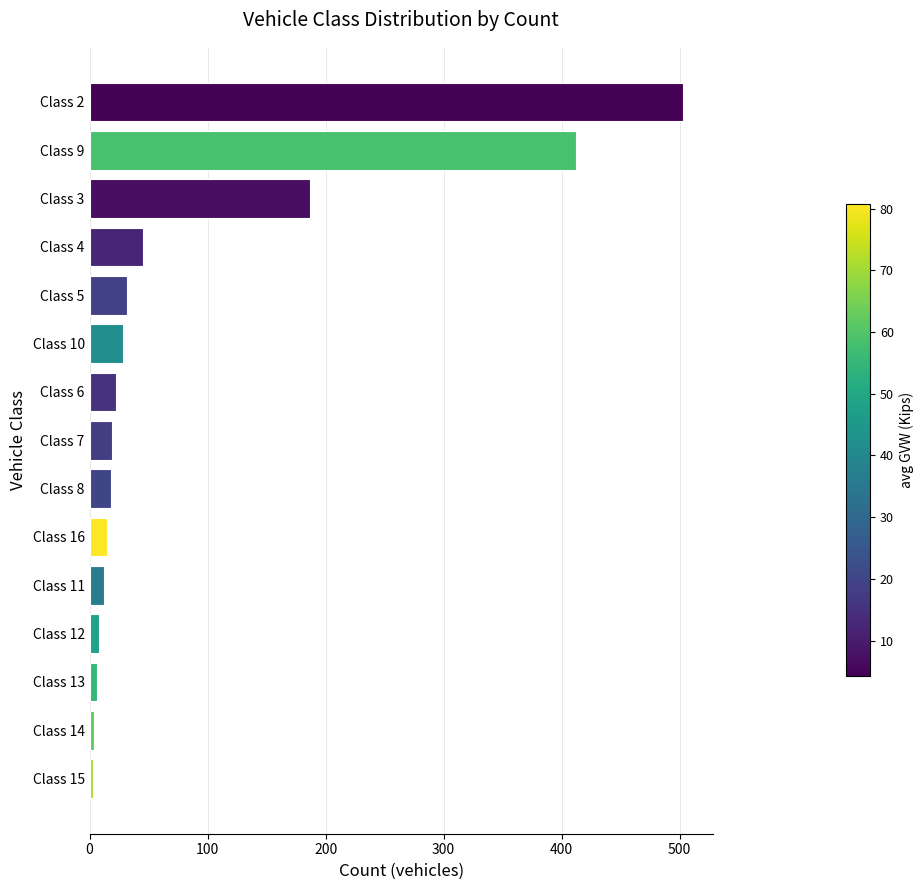

The chart shows a value of 8 at Class 12. True or false?

True